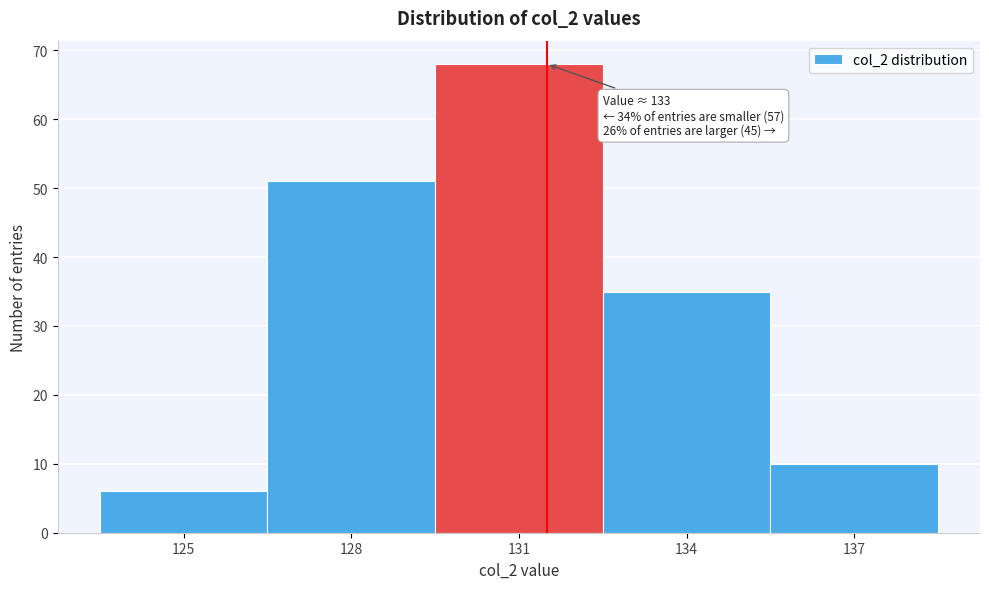

Reading right to left, transcribe all the data shown in this chart.

137=10	134=35	131=68	128=51	125=6